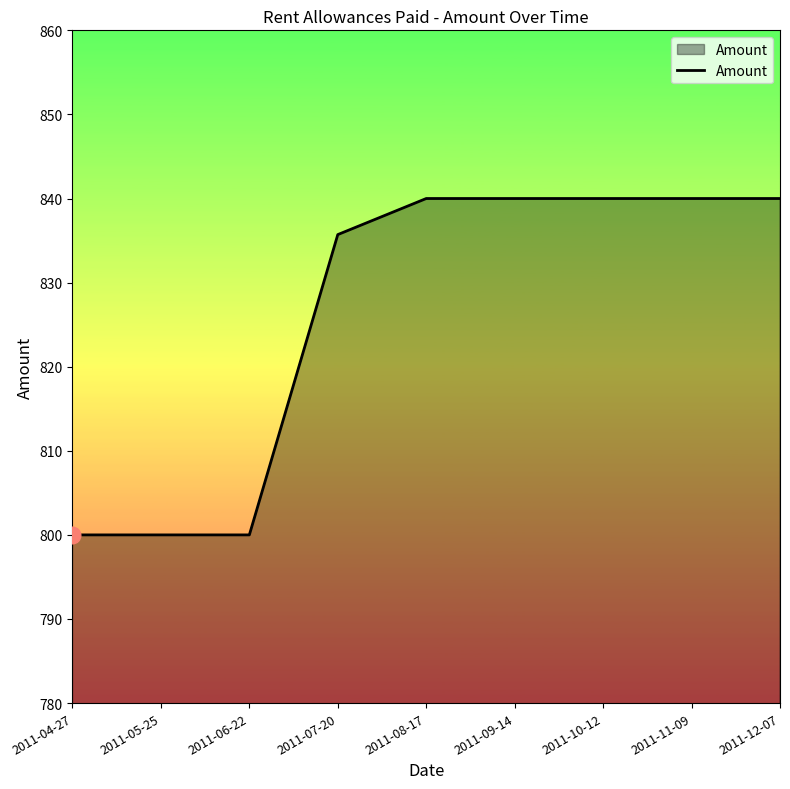

At which label is the value closest to 820?

2011-07-20